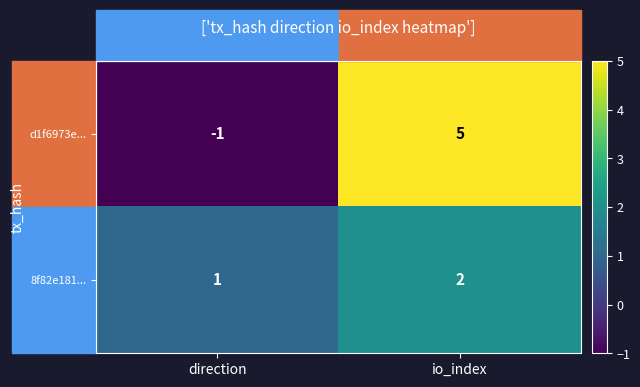

Where is 8f82e181... nearest to the value 1?

direction